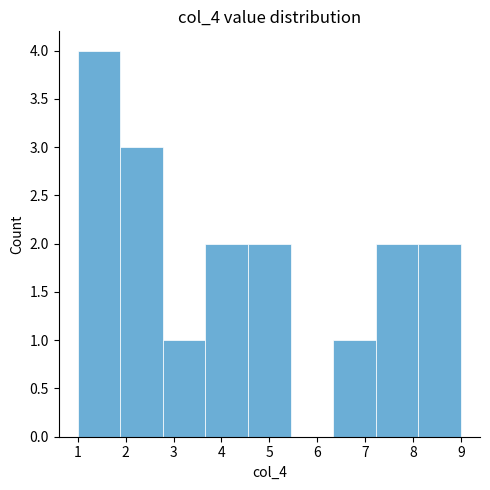

Reading left to right, transcribe this chart: for each bar, give the range it covers on the x-axis and its height. Neither the bar edges nor the heights are printed on the chart, so give them approximately, as read against the axes.

1.0 to 1.9: 4
1.9 to 2.8: 3
2.8 to 3.7: 1
3.7 to 4.6: 2
4.6 to 5.4: 2
5.4 to 6.3: 0
6.3 to 7.2: 1
7.2 to 8.1: 2
8.1 to 9.0: 2